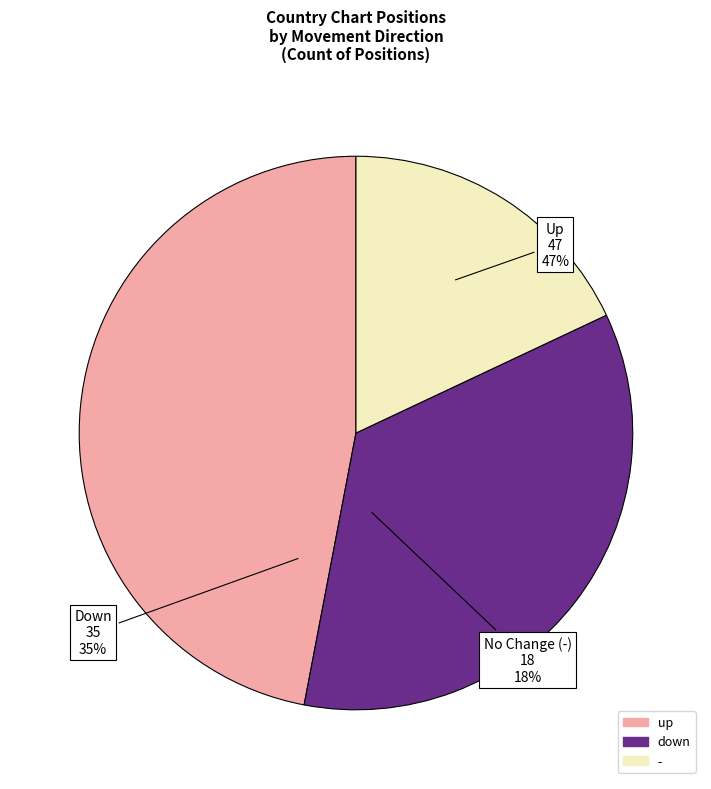

Which slice is the largest?

up